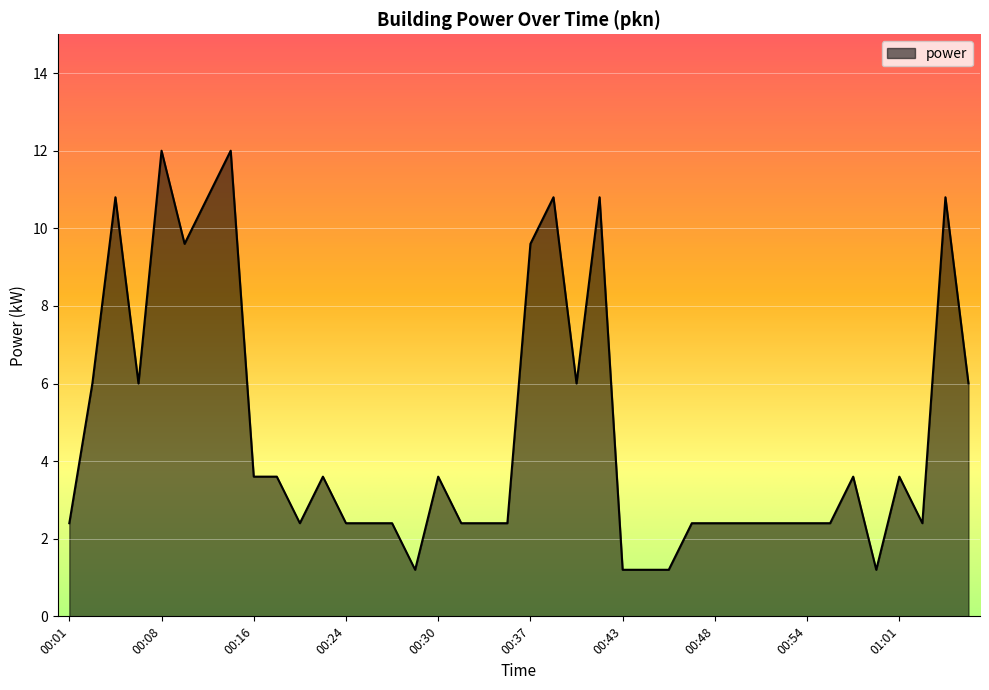

What is the maximum value shown in the chart?

12.0